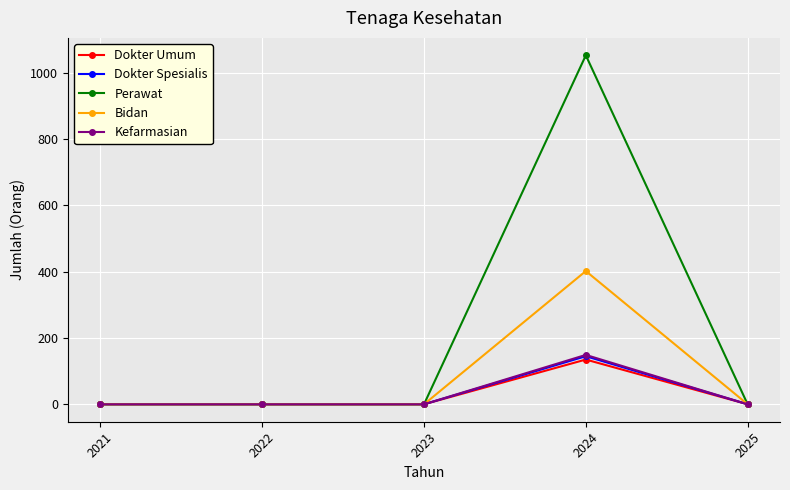

What is the difference between the highest and lowest values at 2024?

918